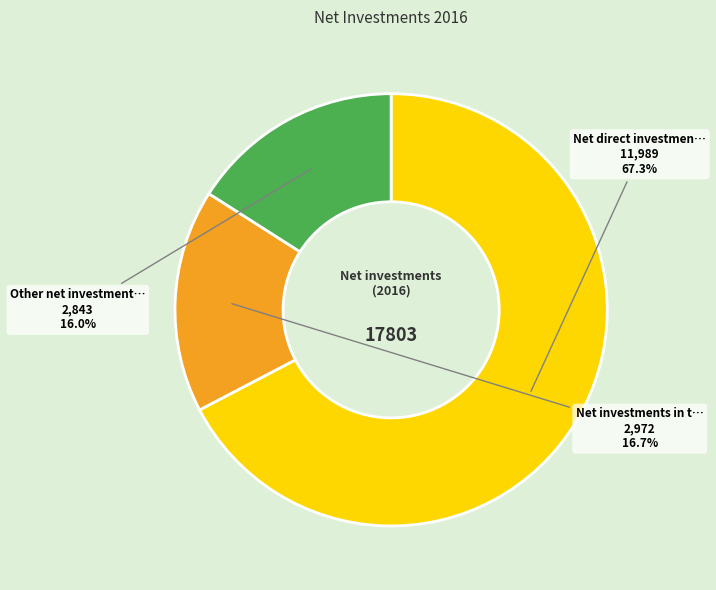

Does any single category account for the majority?

Yes